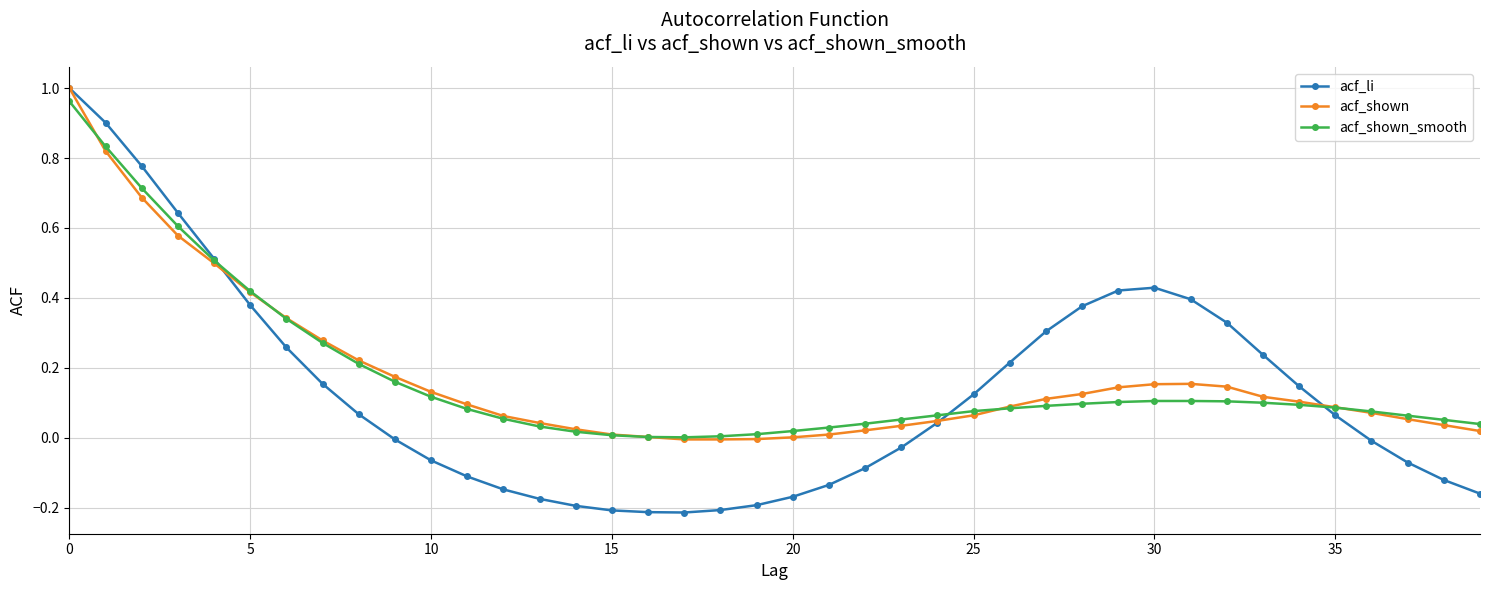

Which series has the widest spread of values?

acf_li